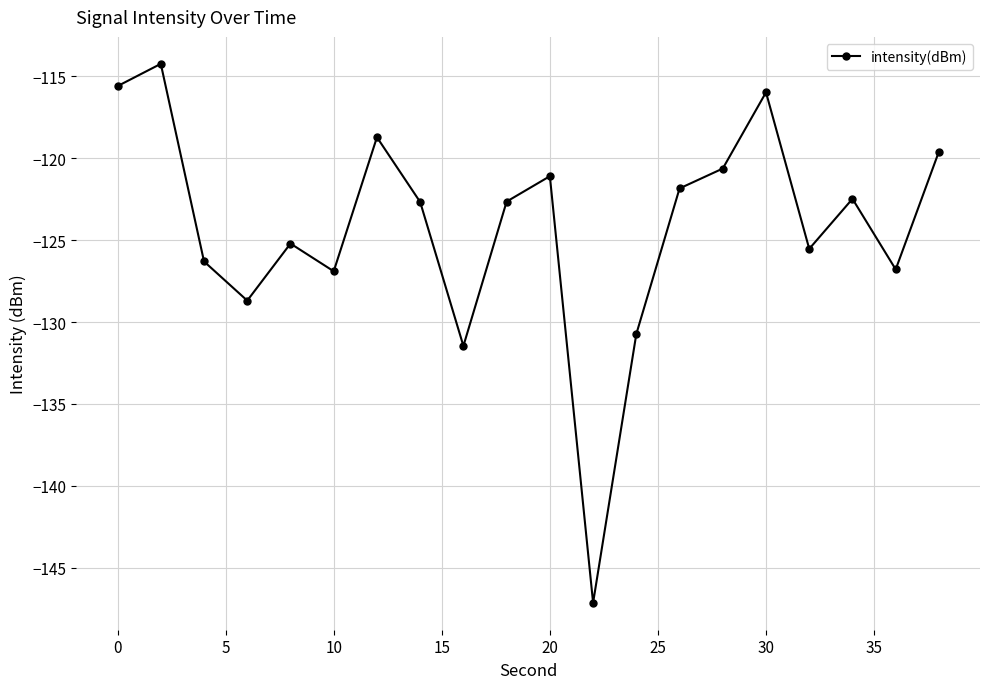

How many values exceed -122?

8